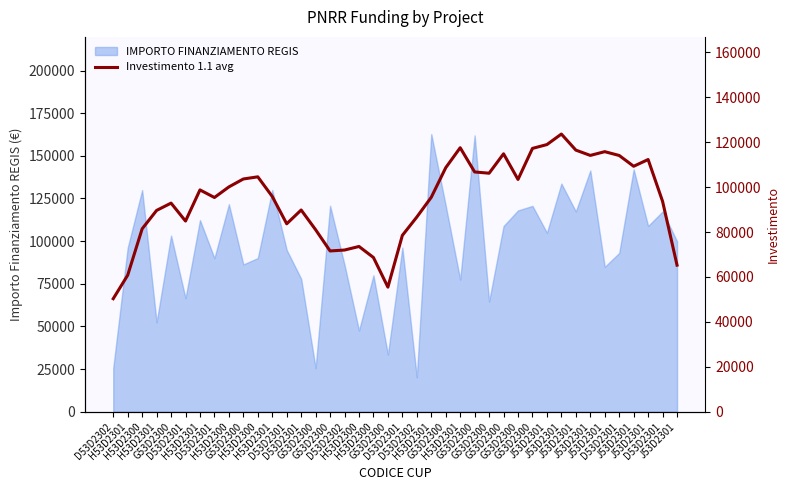

How many points are lower than both their immediate neighbors (excluding endpoints)?

9